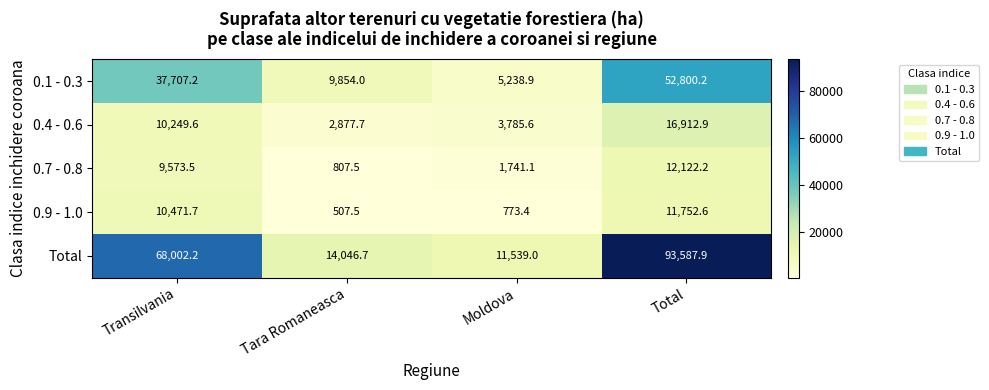

What is the total value across all series at Total?

187175.8